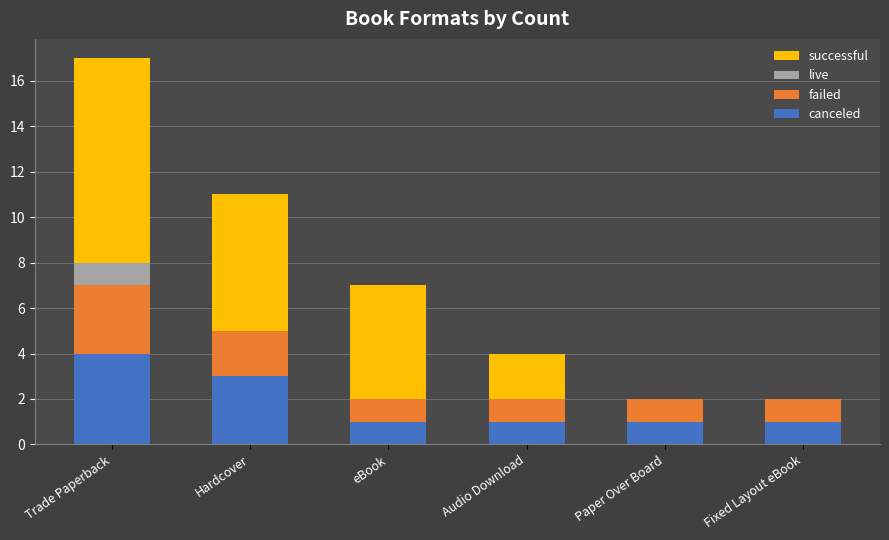

The value of canceled at eBook is 1. True or false?

True